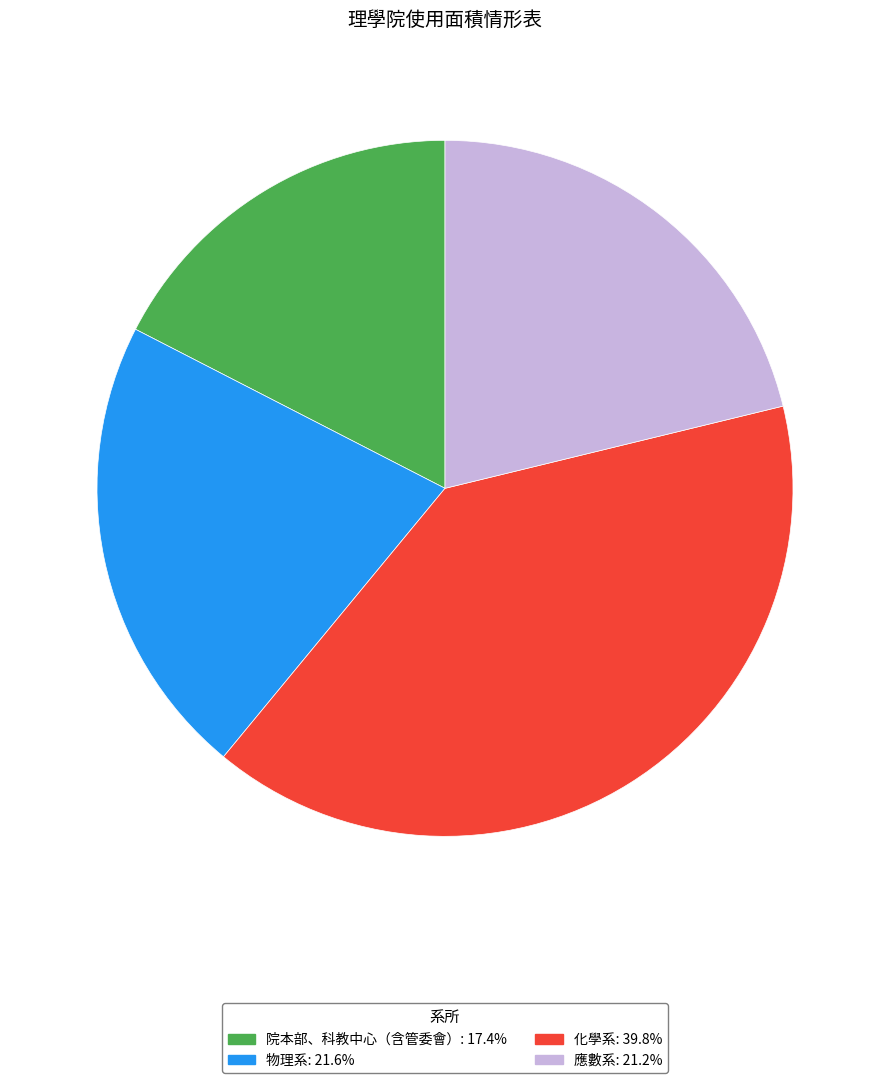

How many segments does this pie chart have?

4